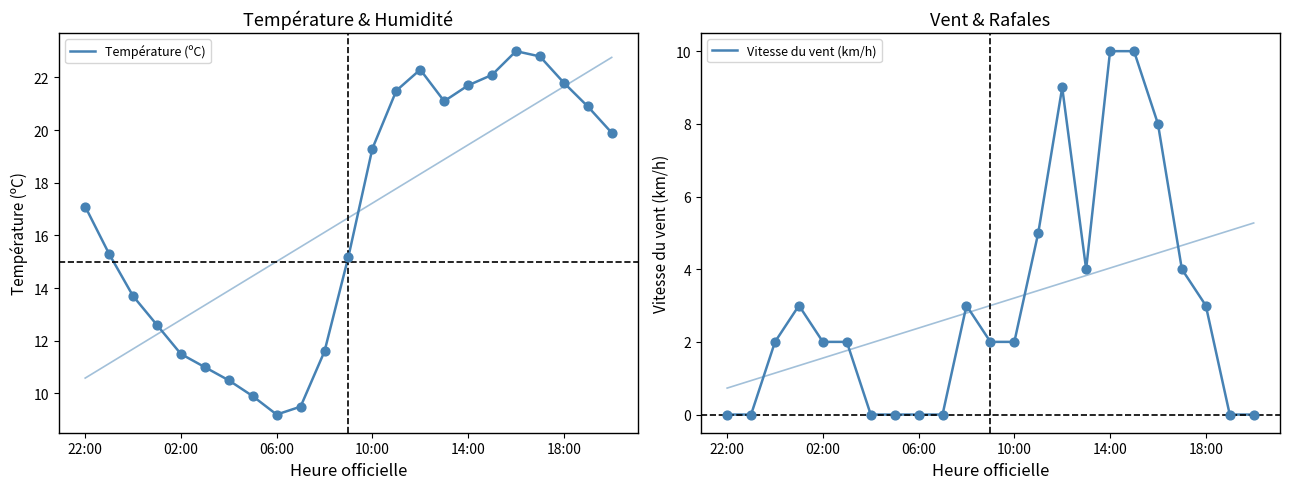

Which series has the widest spread of Y values?

Température (ºC)